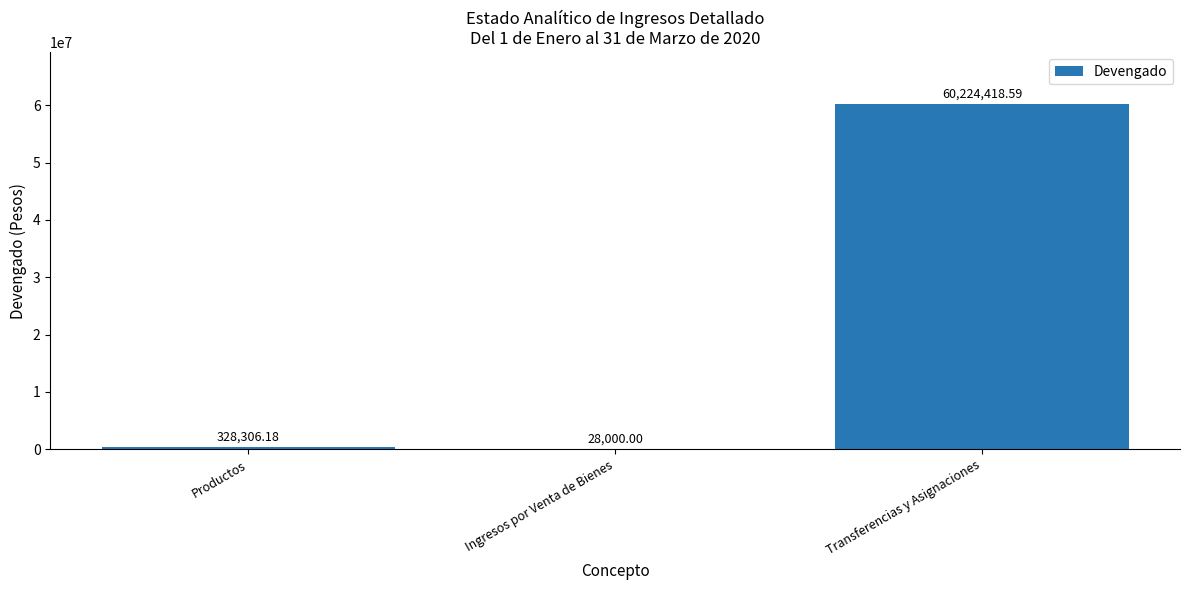

Count the number of categories in the chart.

3